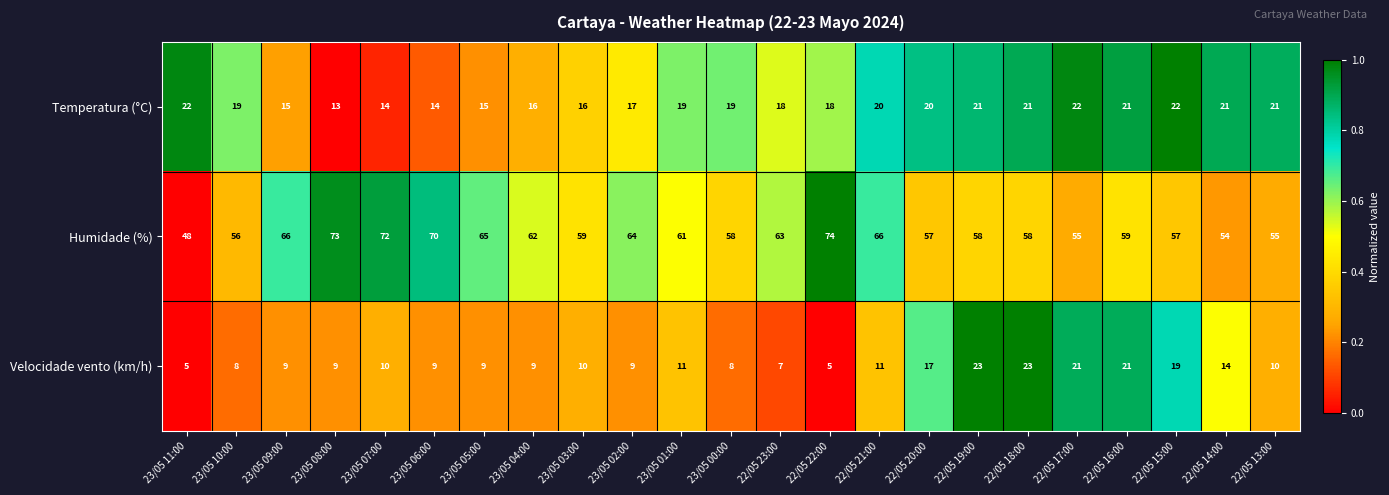

How many data points in Humidade (%) are less than 59?

10